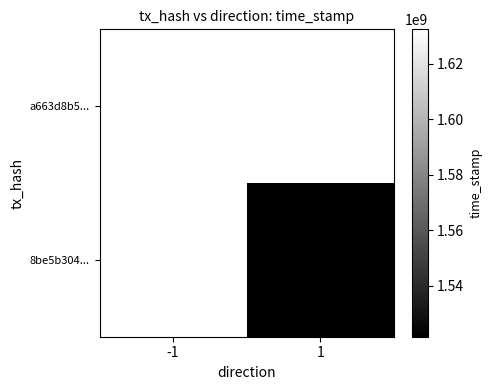

Is it true that a663d8b5... equals 2524224334 at -1?

False